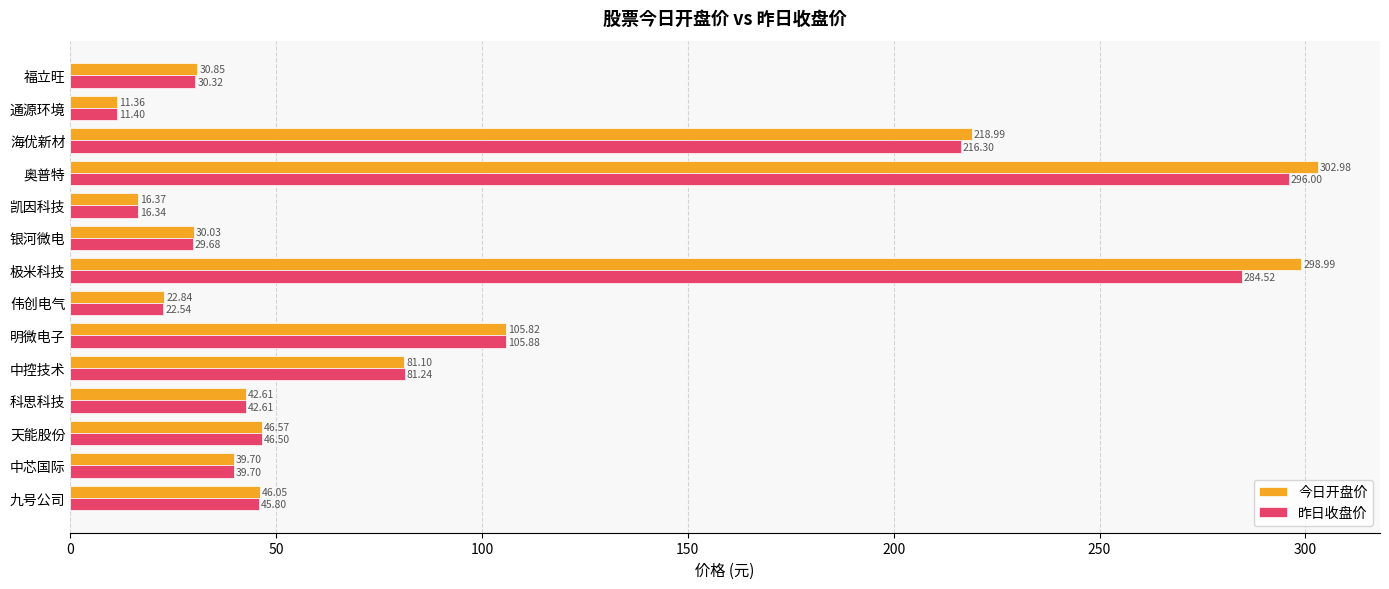

At how many categories does at least one series exceed 69?

5